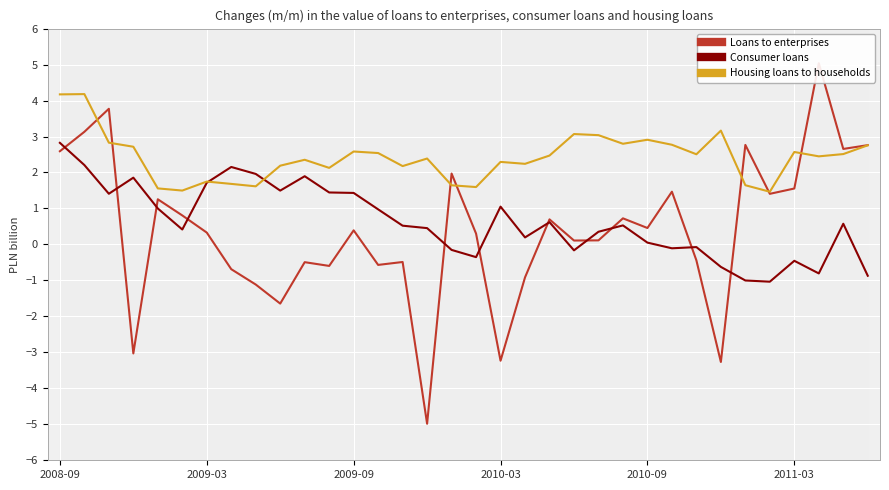

The value of Housing loans to households at 2010-09 is 0.4. True or false?

False